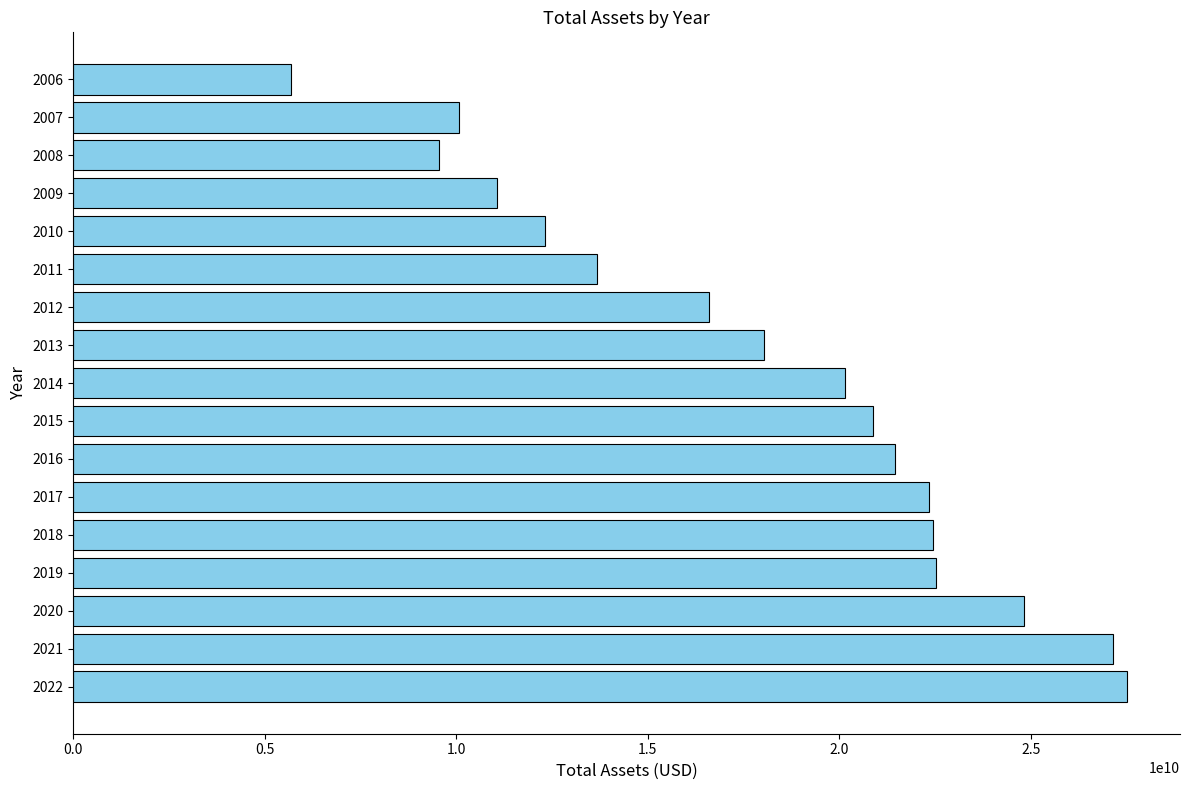

Which has a higher value, 2020 or 2013?

2020